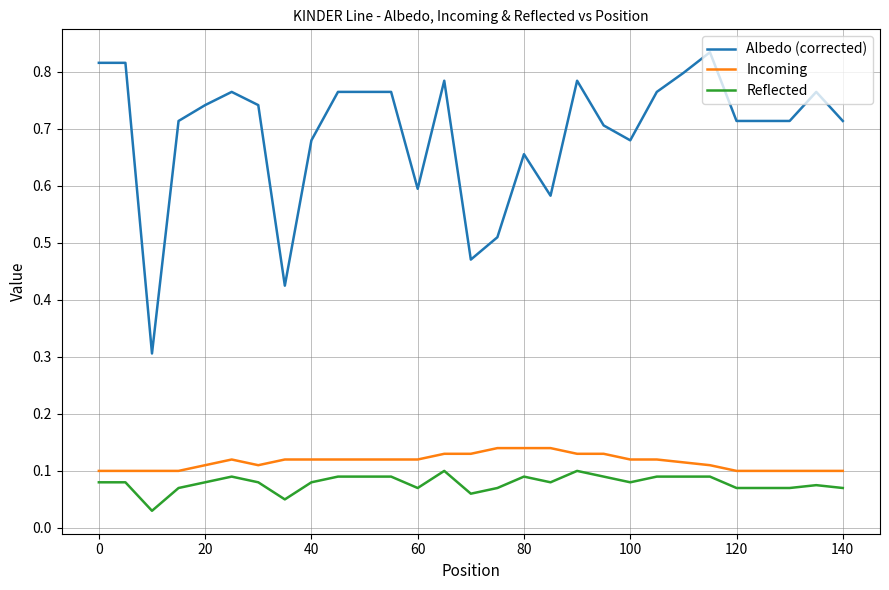

What is the lowest value of the Albedo (corrected) series?

0.3